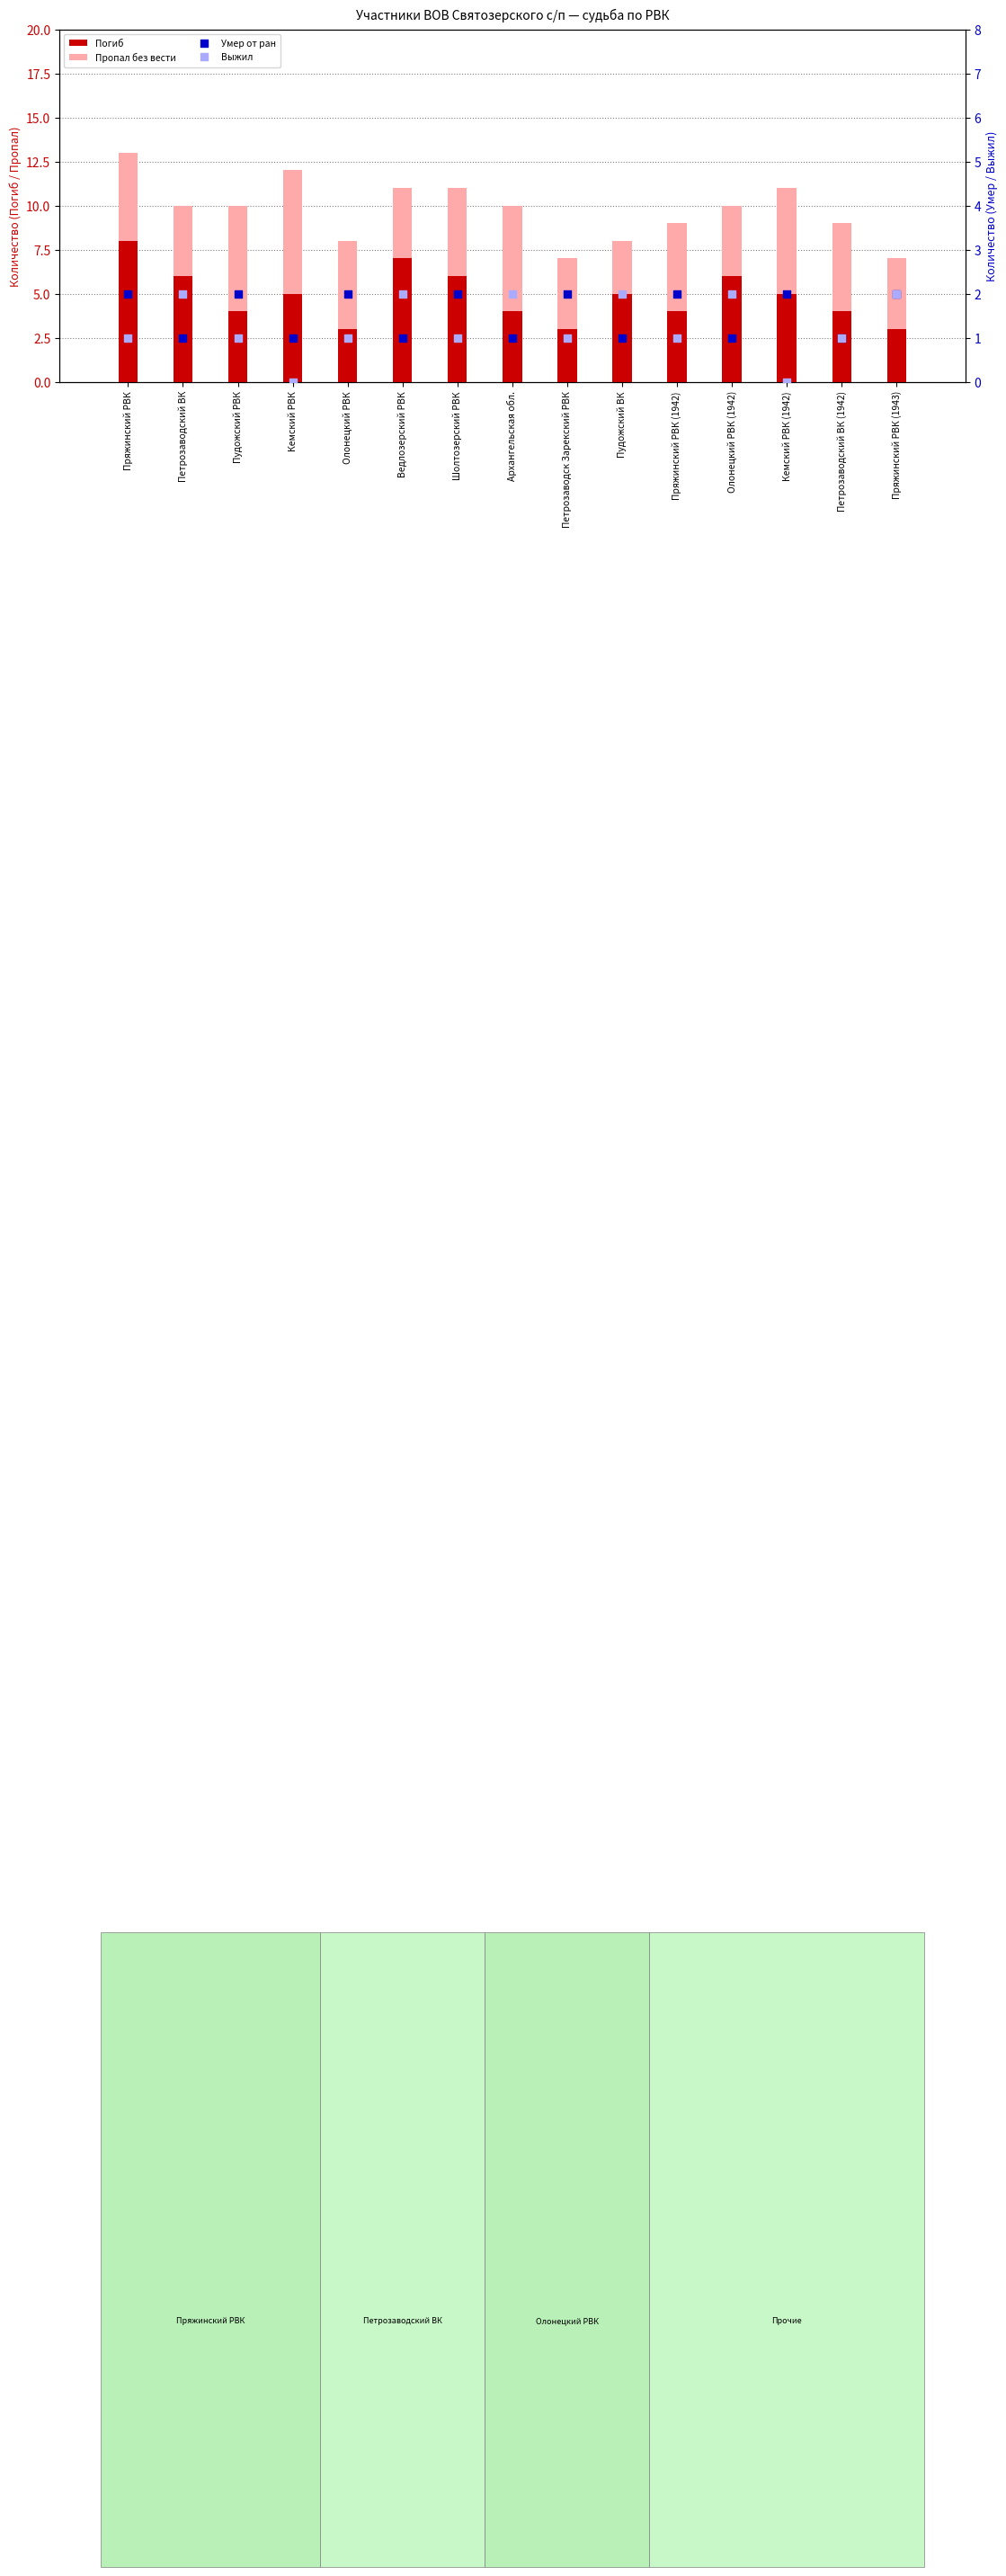

Which series has the largest total across all categories?

Погиб